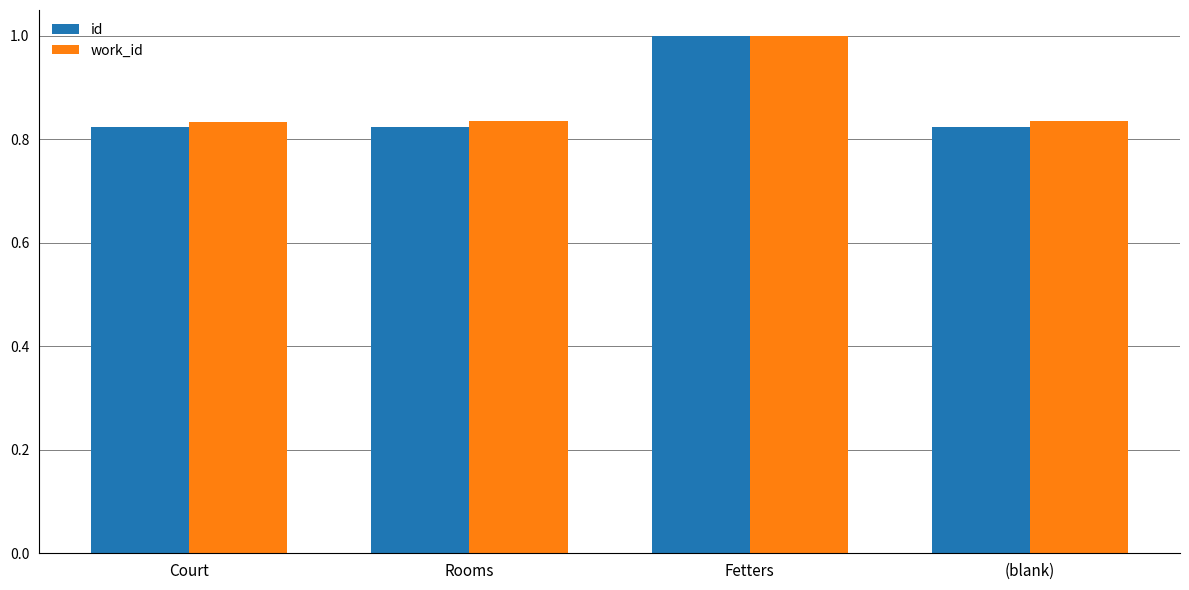

Is it true that id equals 1.3 at (blank)?

False